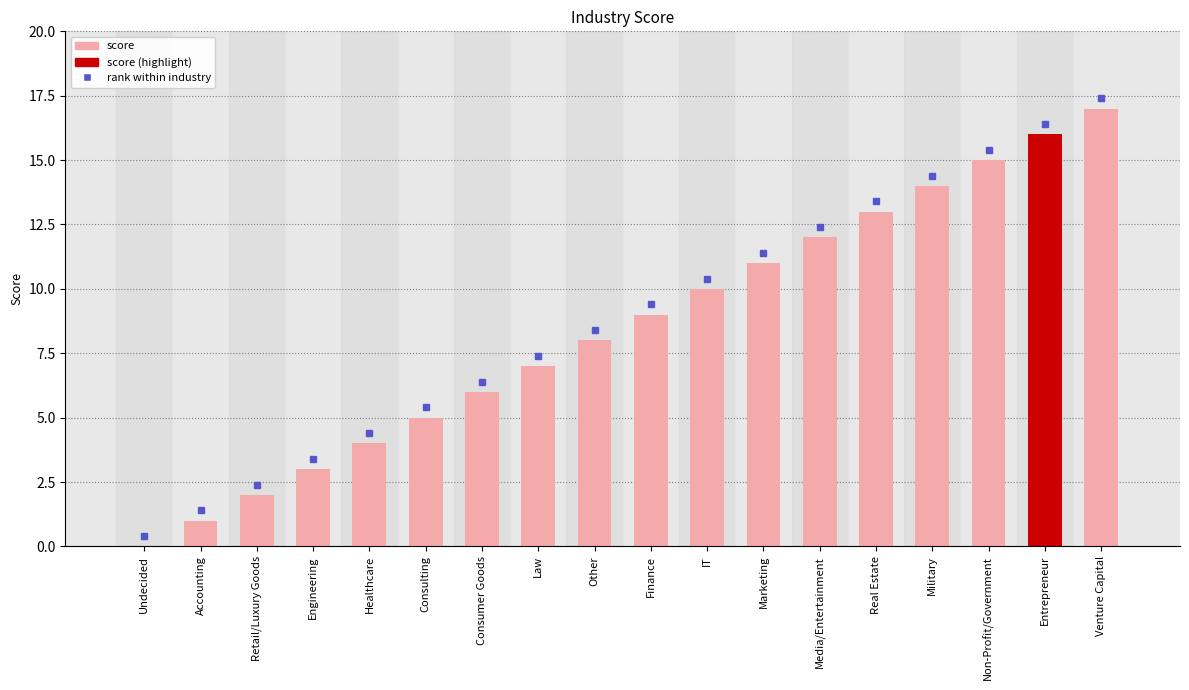

What is the greatest value displayed?

17